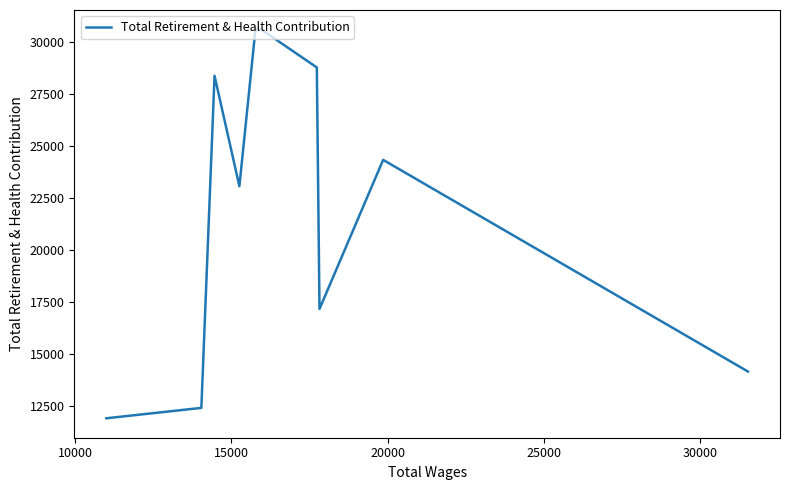

What is the smallest value displayed?

11890